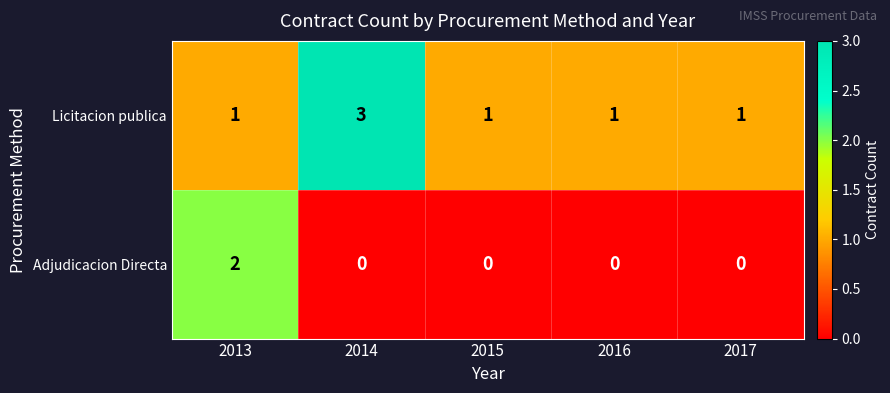

How many data points does each series have?

5